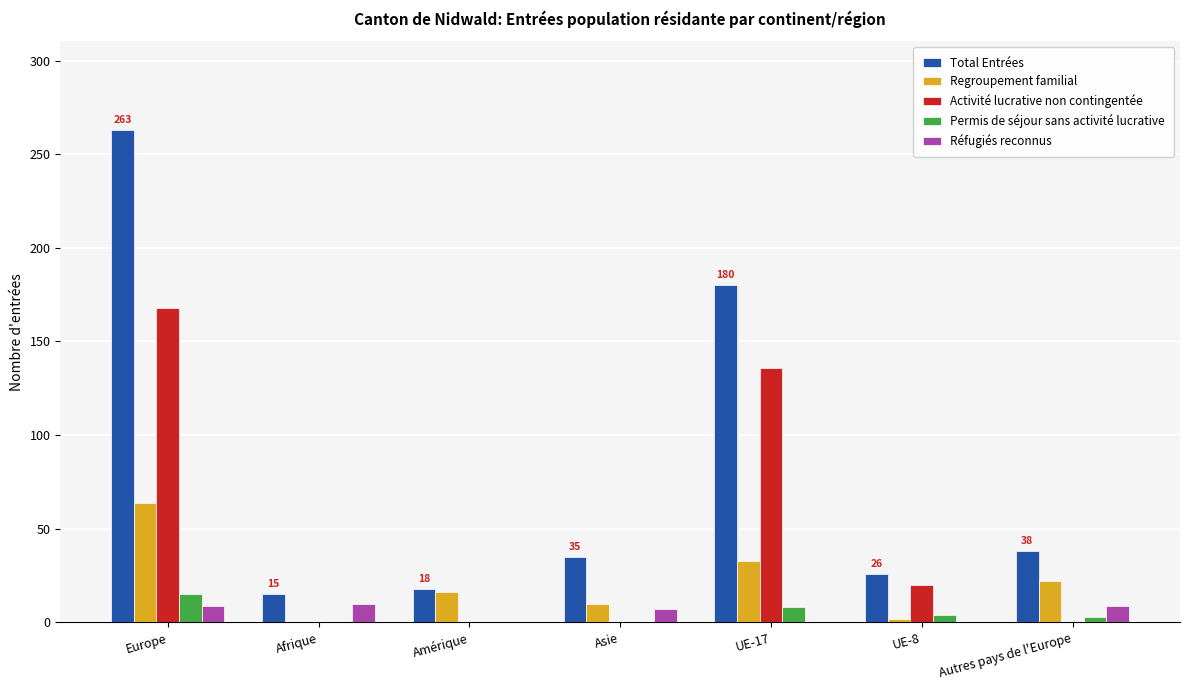

Which series has the largest total across all categories?

Total Entrées